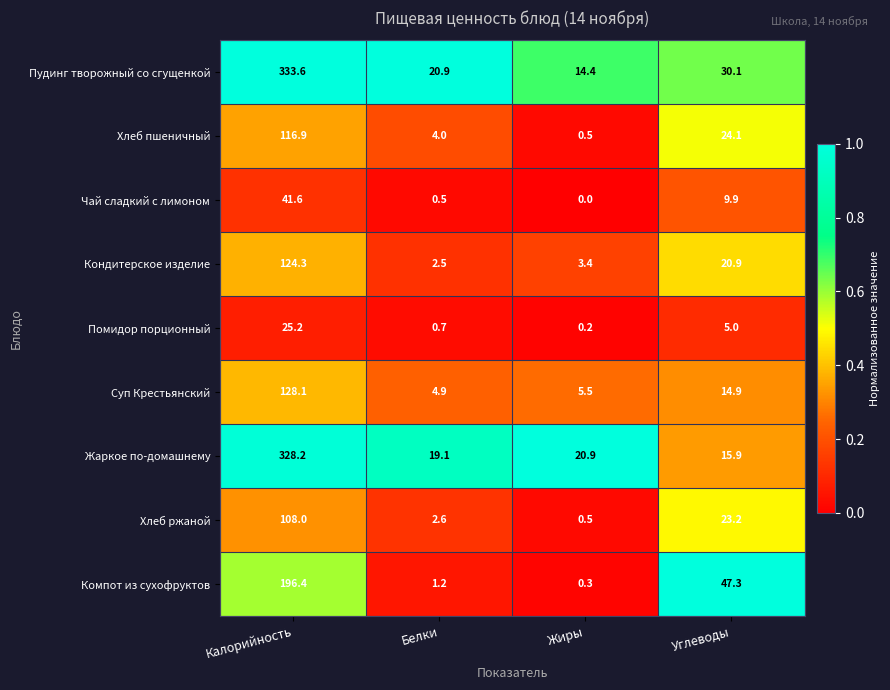

Which series has the largest total across all categories?

Пудинг творожный со сгущенкой